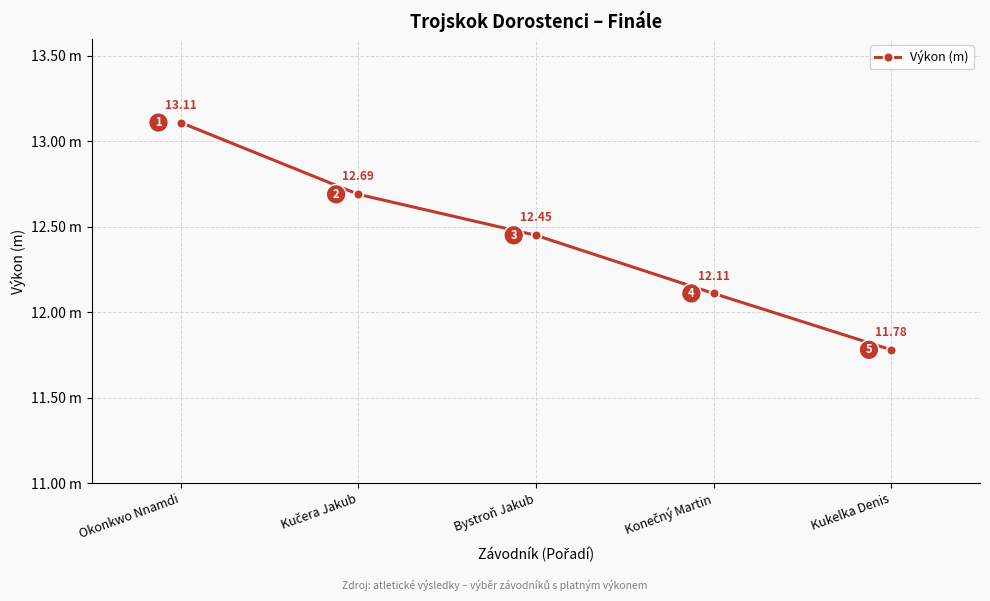

True or false: the data shows 12.4 at Bystroň Jakub.

True